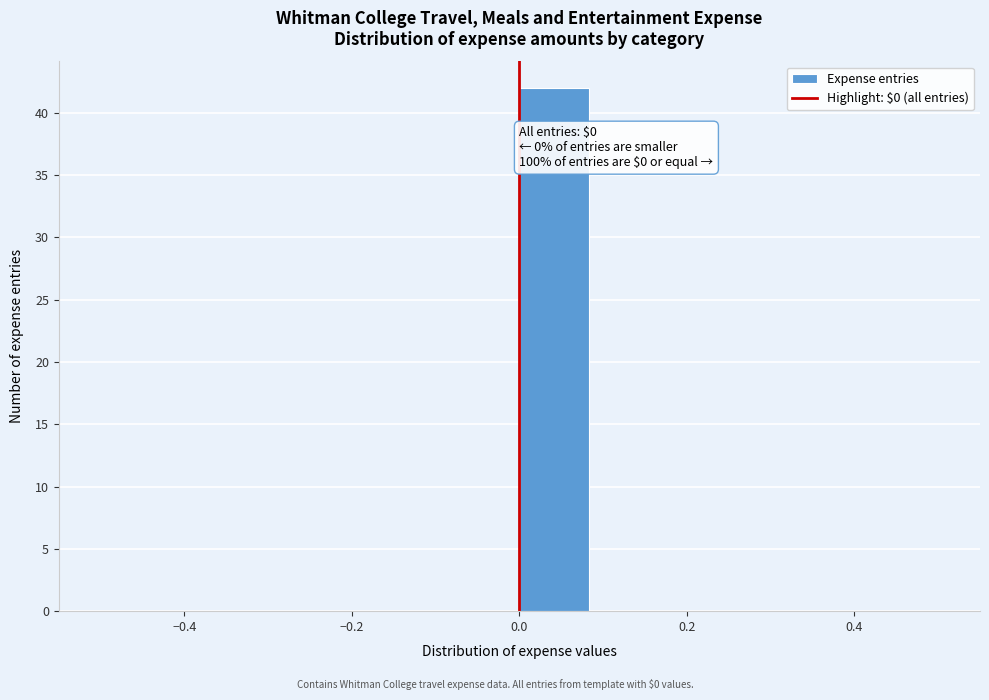

Which range on the x-axis has the tallest bar?

0.00 to 0.08